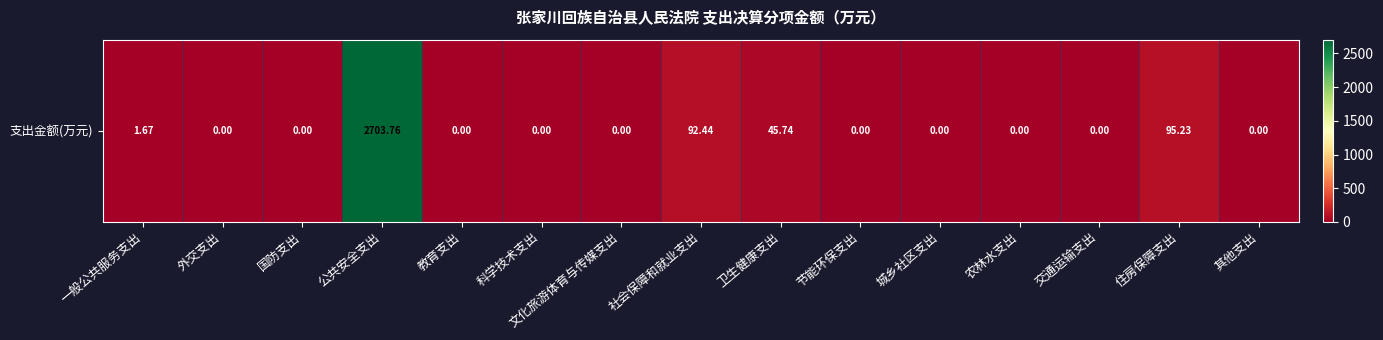

Which has a higher value, 科学技术支出 or 住房保障支出?

住房保障支出